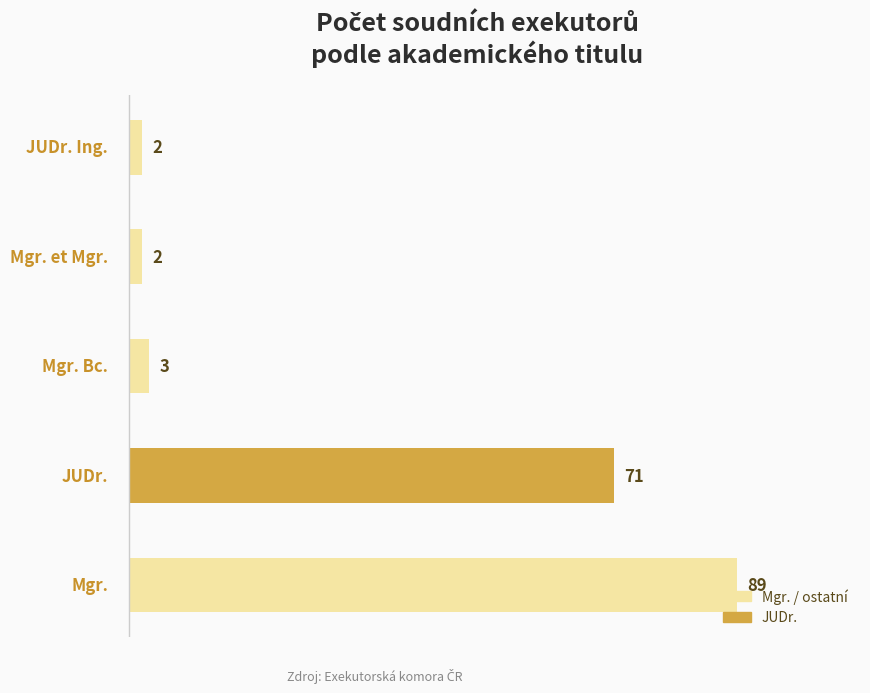

How many series are shown in this chart?

1